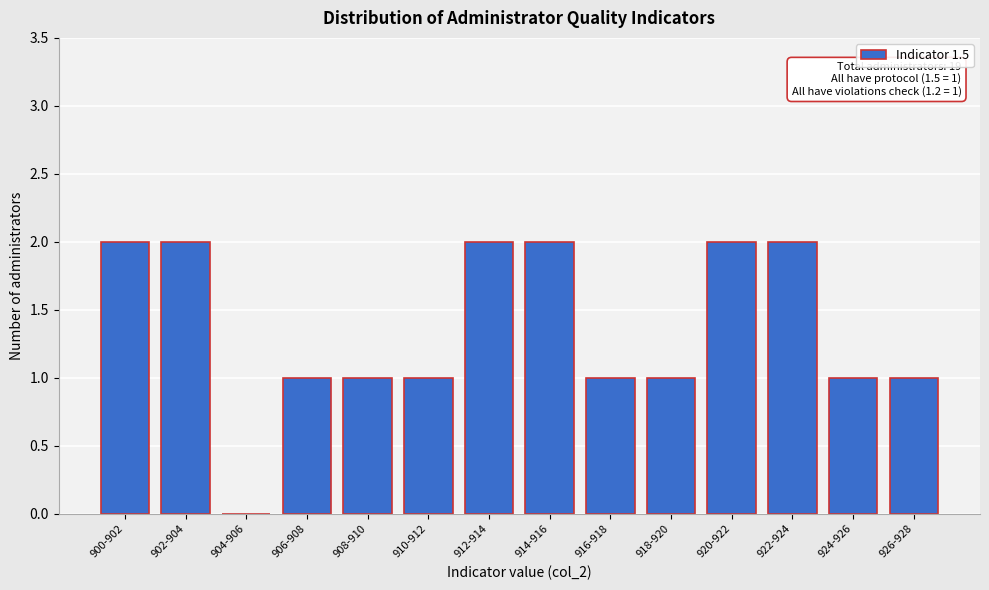

Reading left to right, extract all data points from this chart.

900-902=2	902-904=2	904-906=0	906-908=1	908-910=1	910-912=1	912-914=2	914-916=2	916-918=1	918-920=1	920-922=2	922-924=2	924-926=1	926-928=1